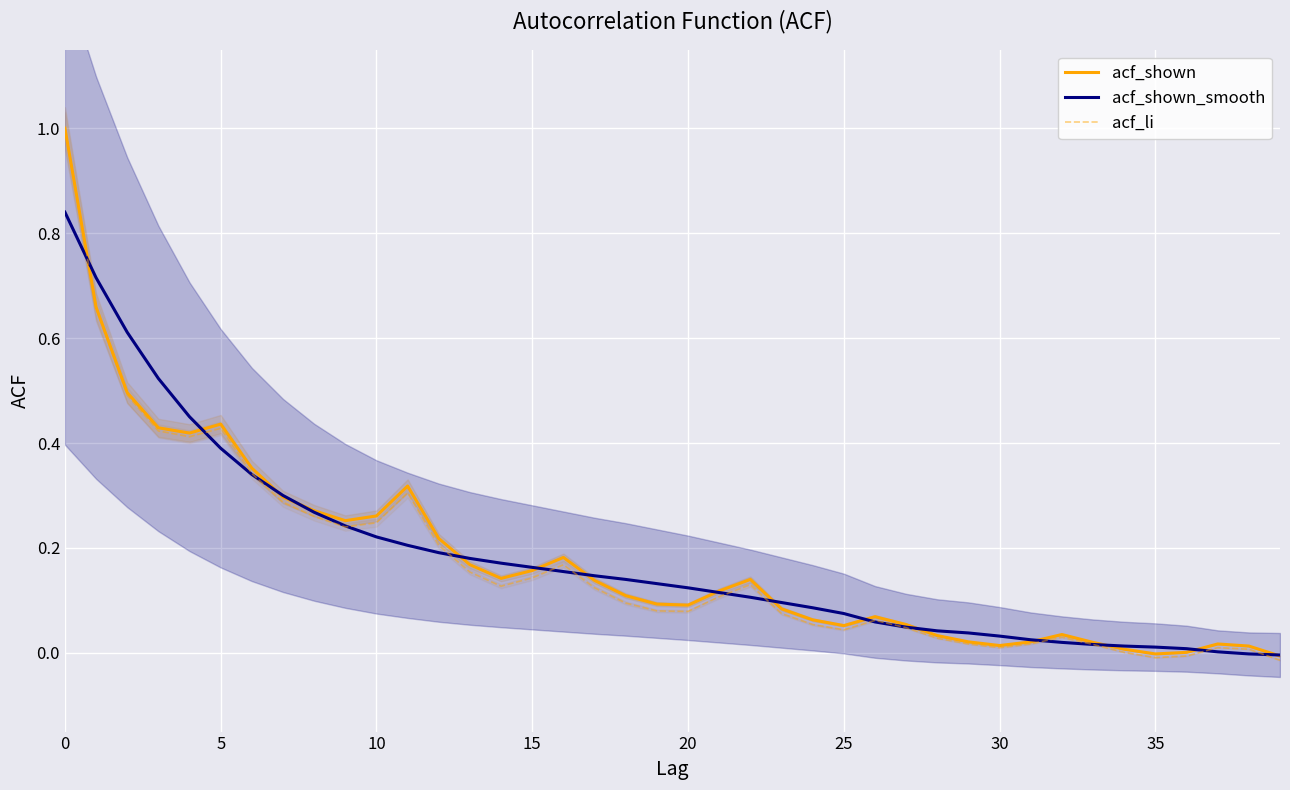

True or false: acf_li has a value of 0.4 at 10.

False